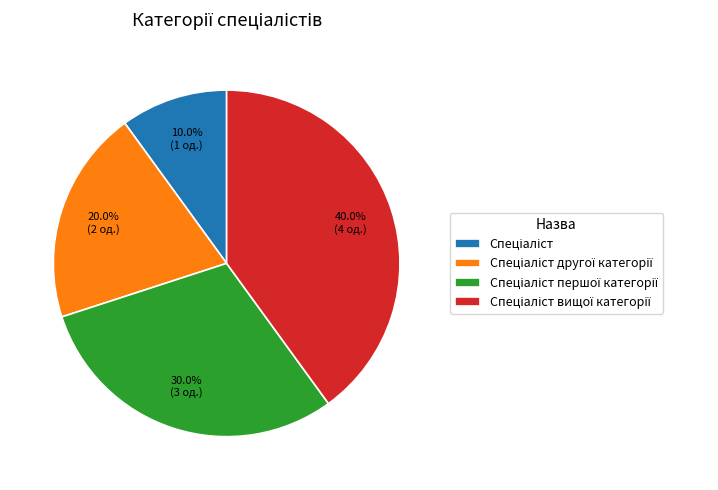

Is there a majority slice in this chart?

No